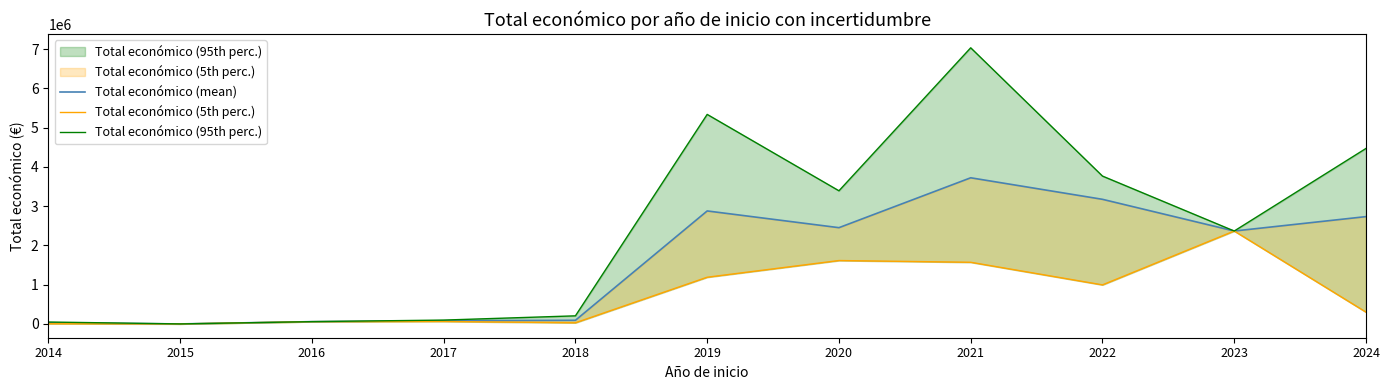

What is the difference between the maximum and minimum values in the Total económico (mean) series?

3721066.0